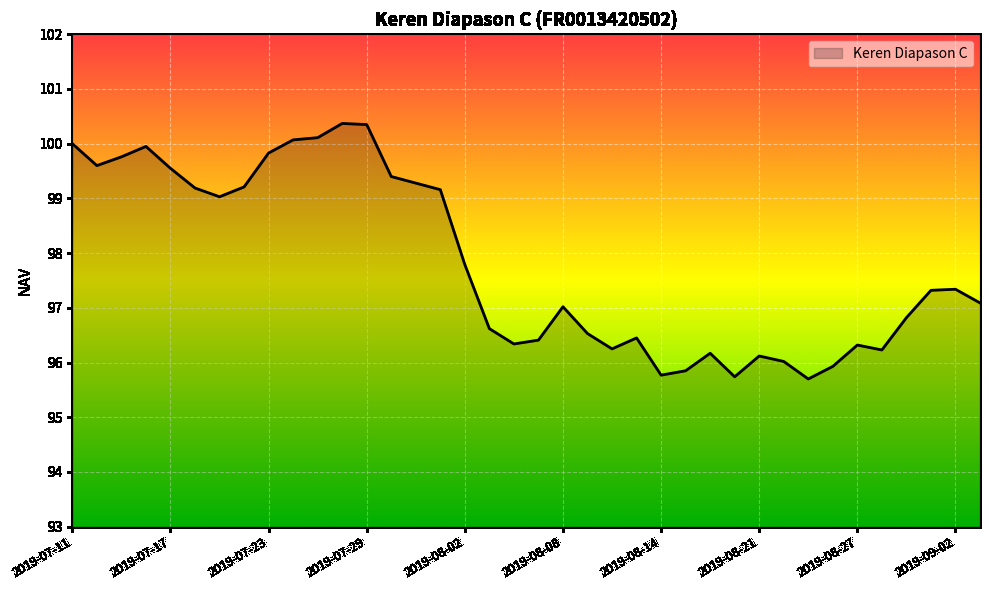

How many lines are shown in the chart?

1